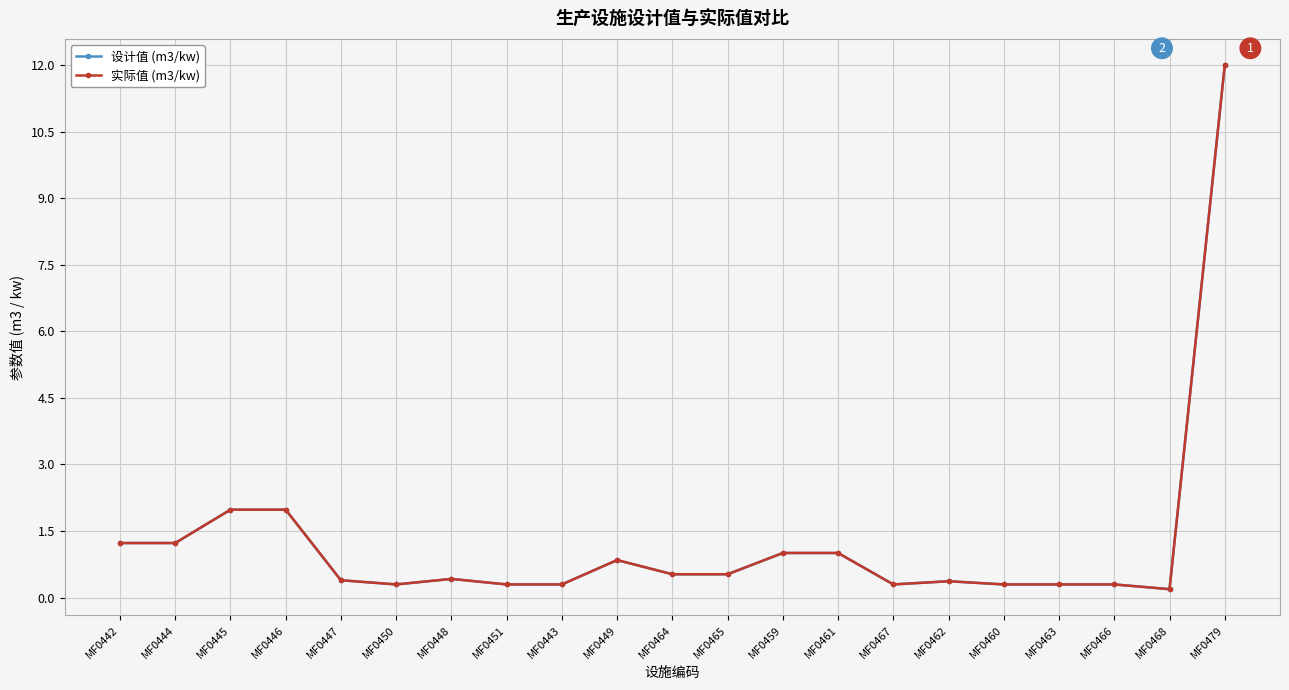

List the labels in order of 实际值 (m3/kw) value, smallest first.

MF0468, MF0450, MF0451, MF0443, MF0467, MF0460, MF0463, MF0466, MF0462, MF0447, MF0448, MF0464, MF0465, MF0449, MF0459, MF0461, MF0442, MF0444, MF0445, MF0446, MF0479